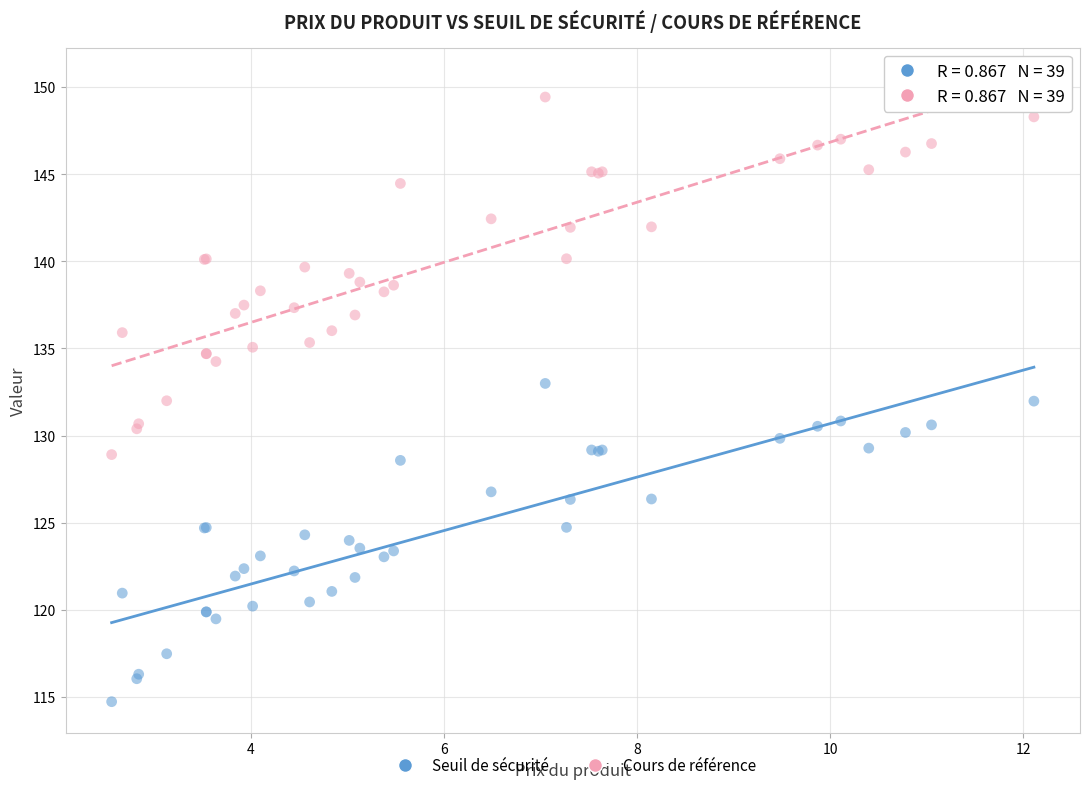

Which series reaches the minimum Y coordinate?

Seuil de sécurité